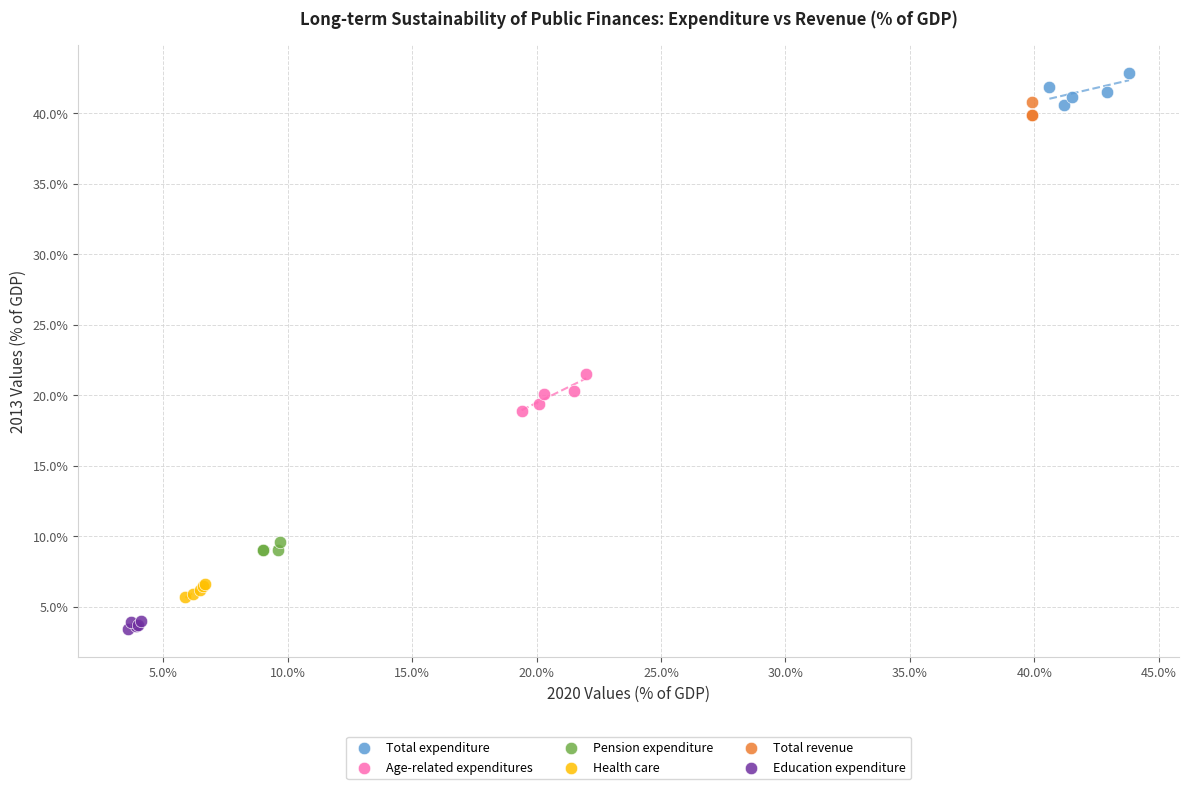

Which series contains the lowest Y value?

Education expenditure